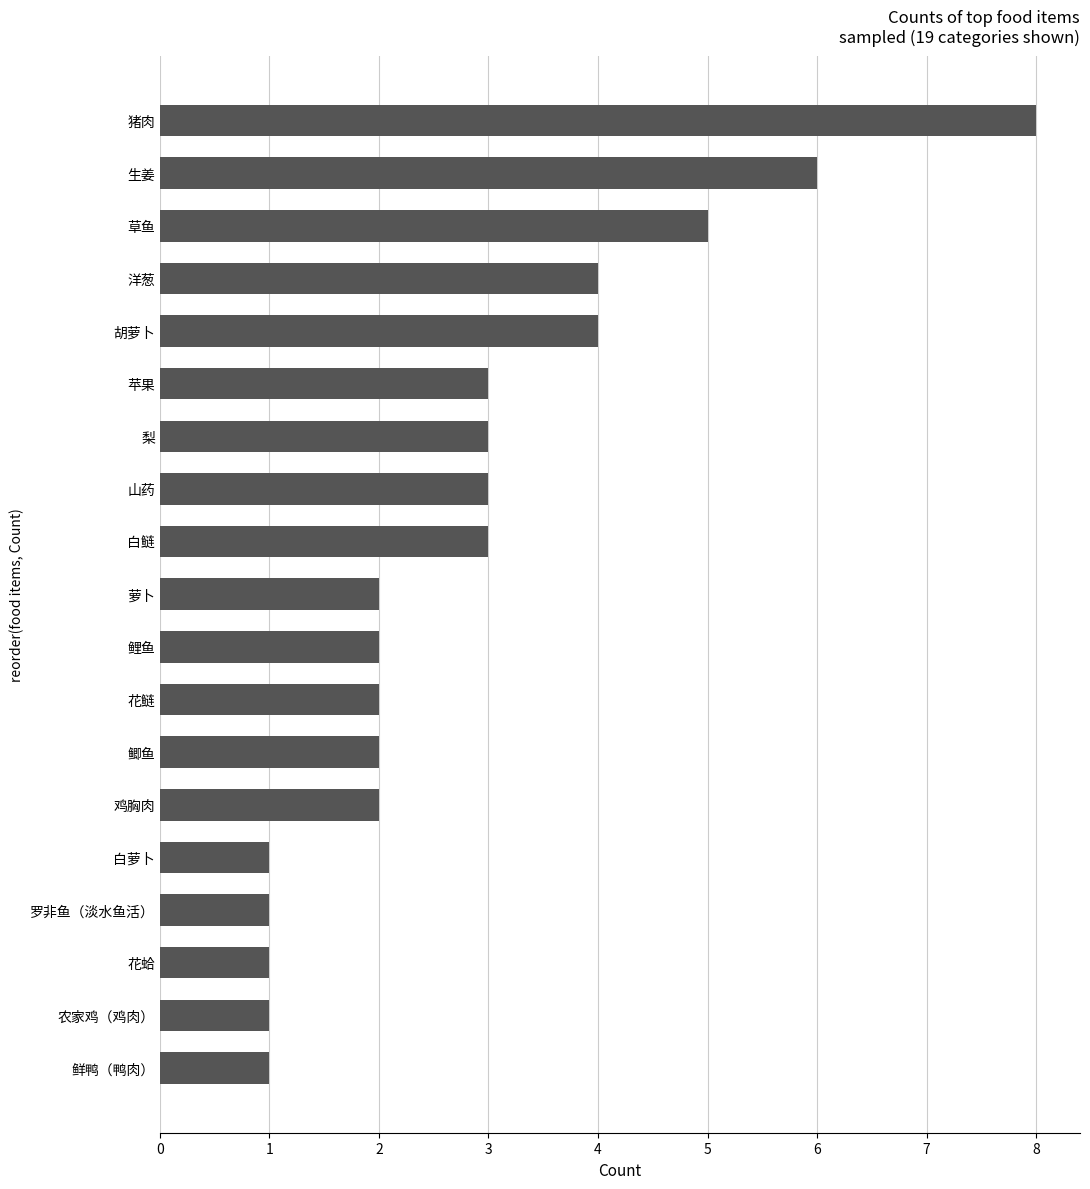

What is the change in value from 梨 to 生姜?

+3